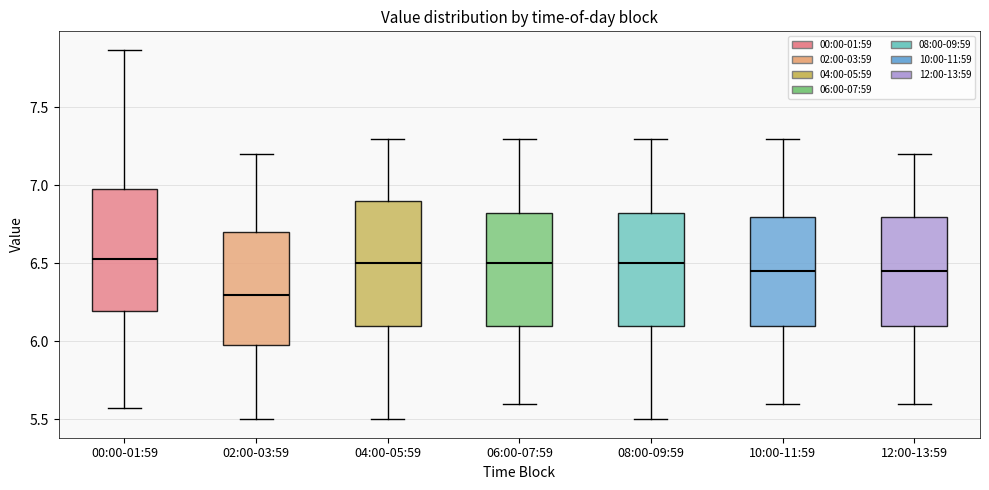

Where does the median line of the box for 10:00-11:59 sit on the y-axis? The values are not printed on the chart, so give them approximately, as read against the axis.

6.45